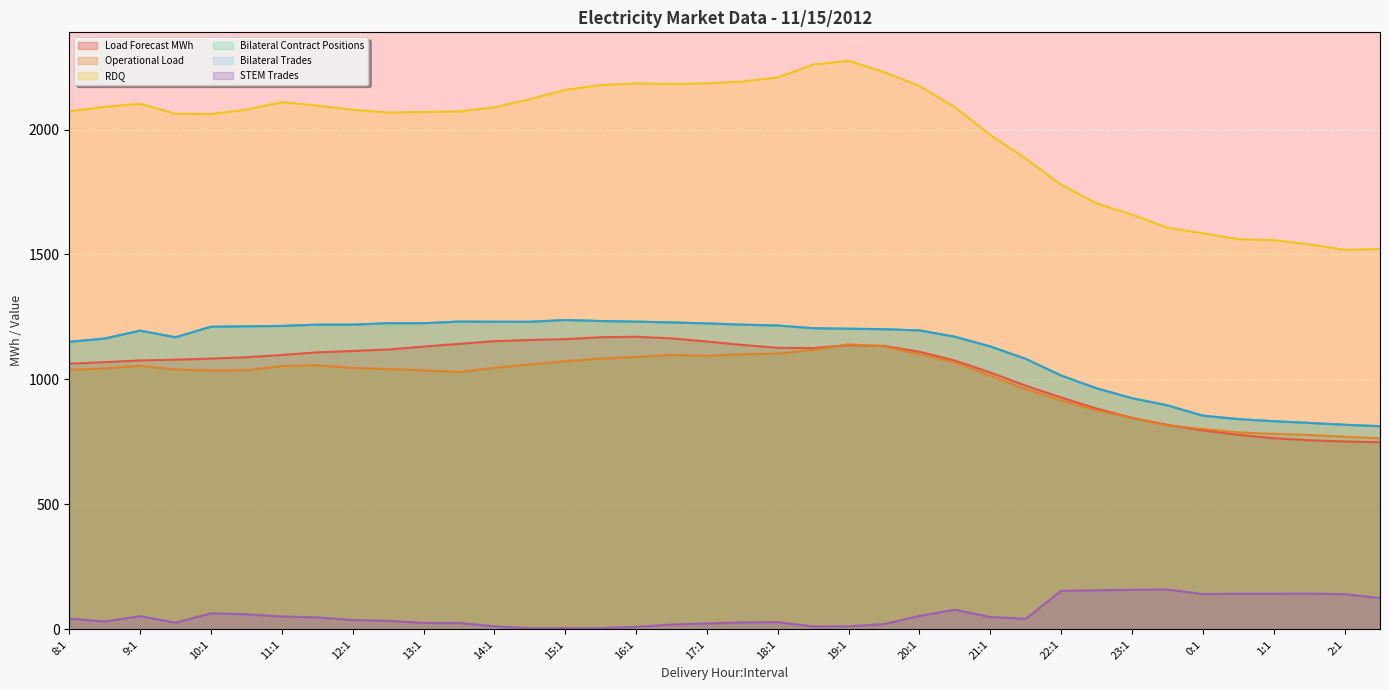

True or false: Bilateral Trades and Bilateral Contract Positions intersect in this chart.

False